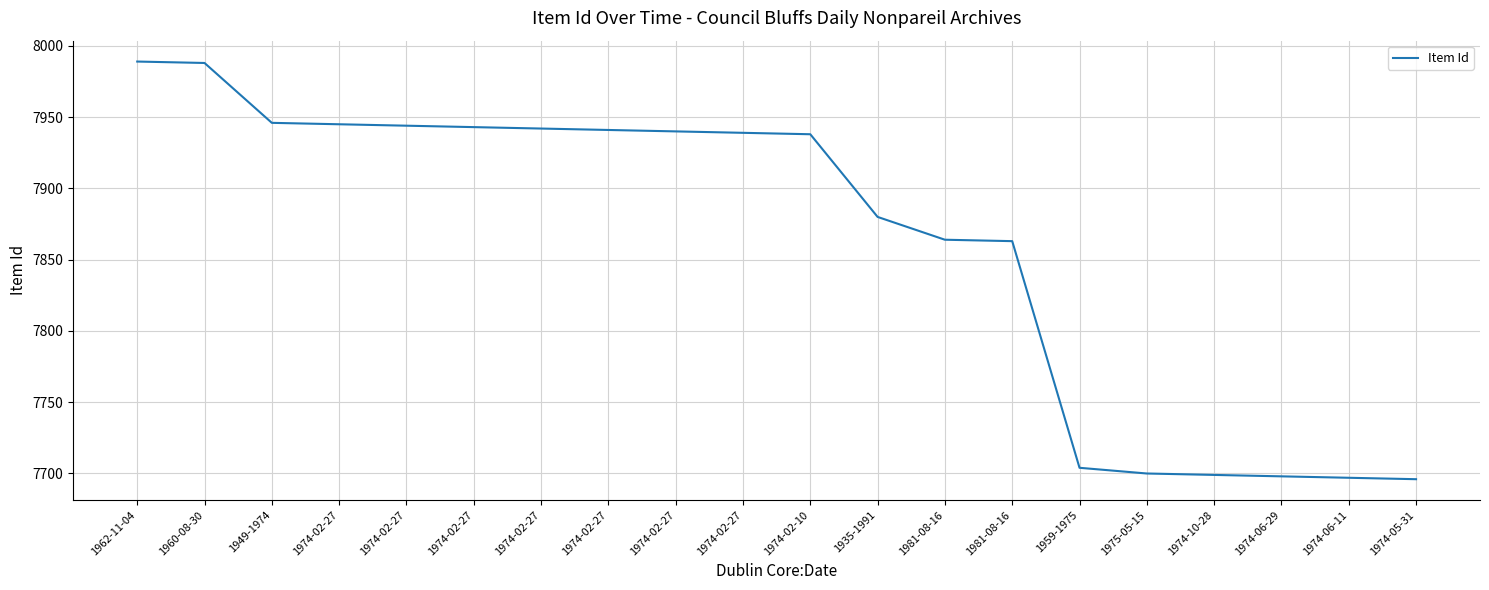

Where is the data nearest to the value 7842?

1981-08-16